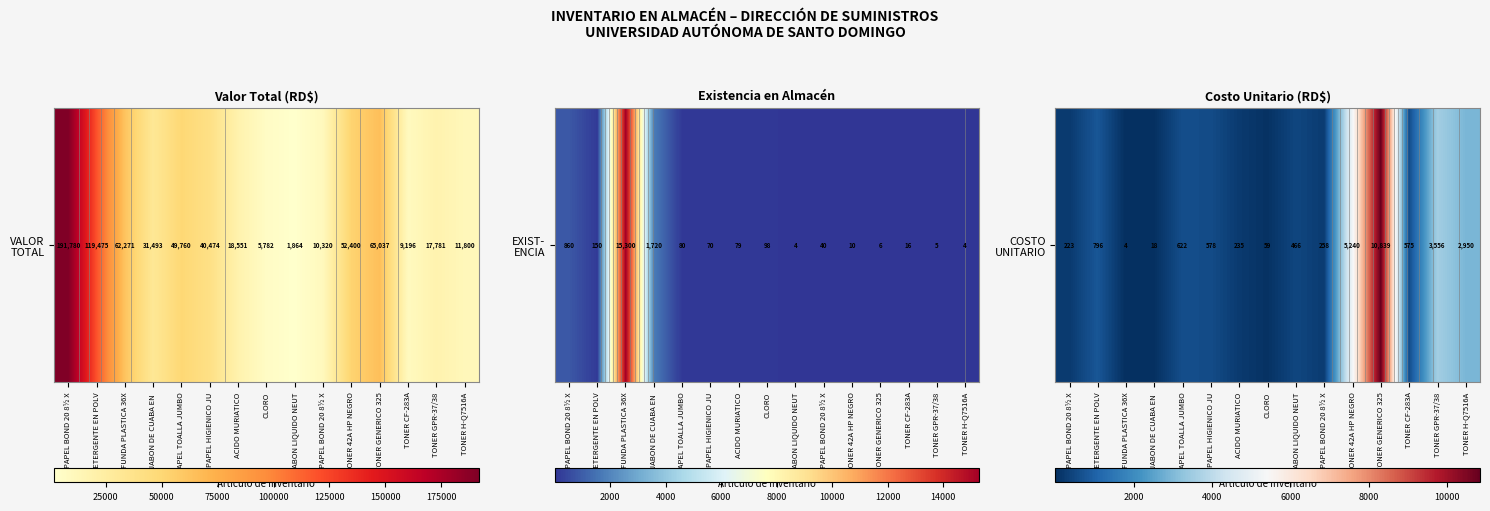

How many series are shown in this chart?

1